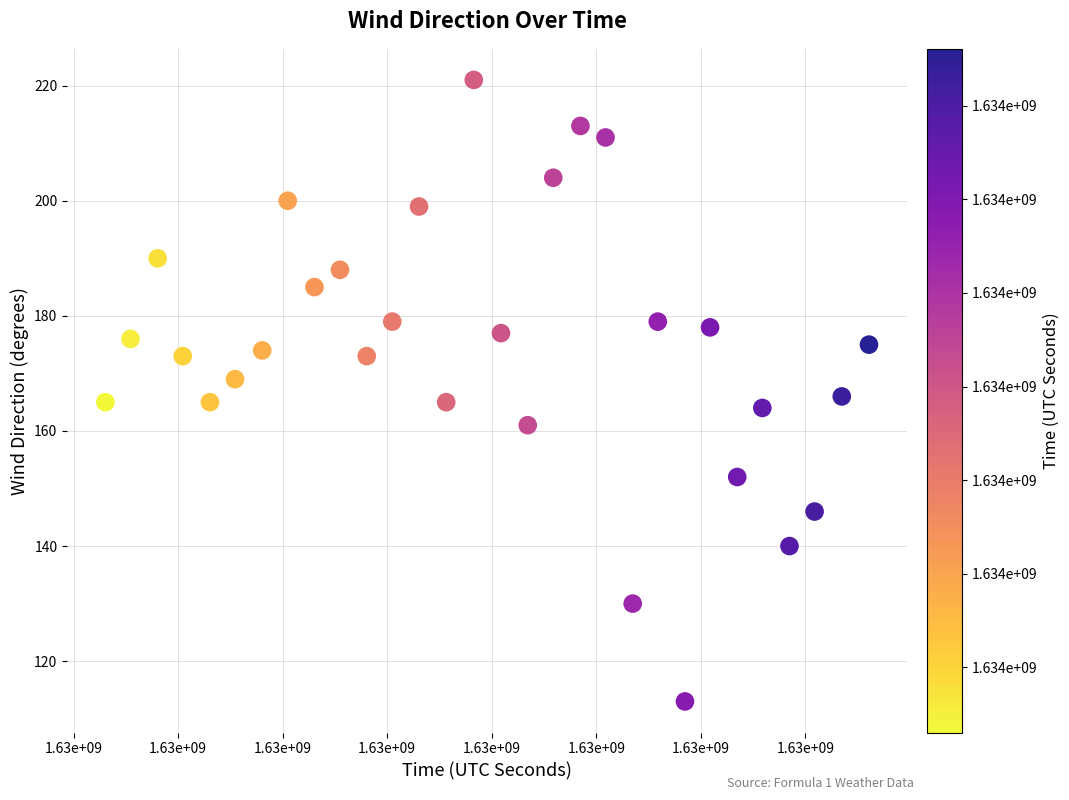

What is the range of X values (max minus min)?

1826